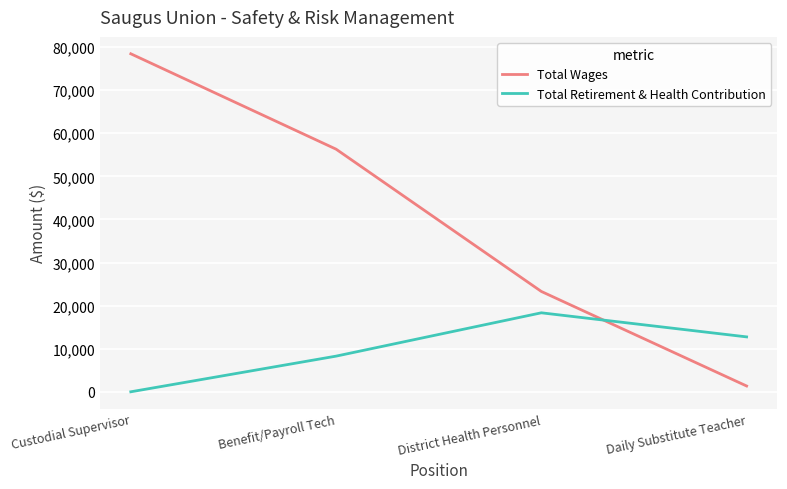

Is it true that Total Wages equals 97634 at Benefit/Payroll Tech?

False